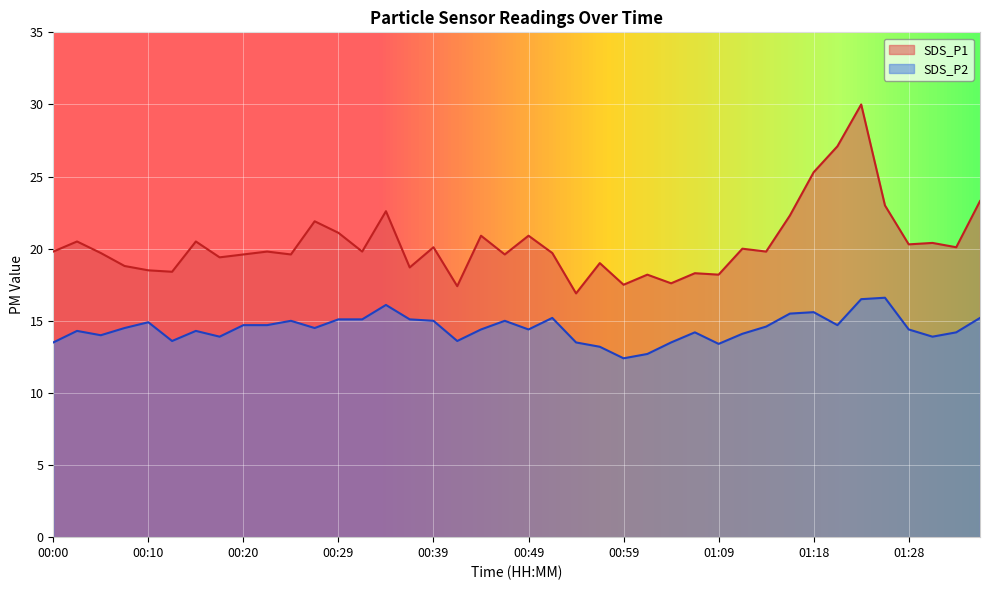

At which category is the sum across all series the highest?

01:23